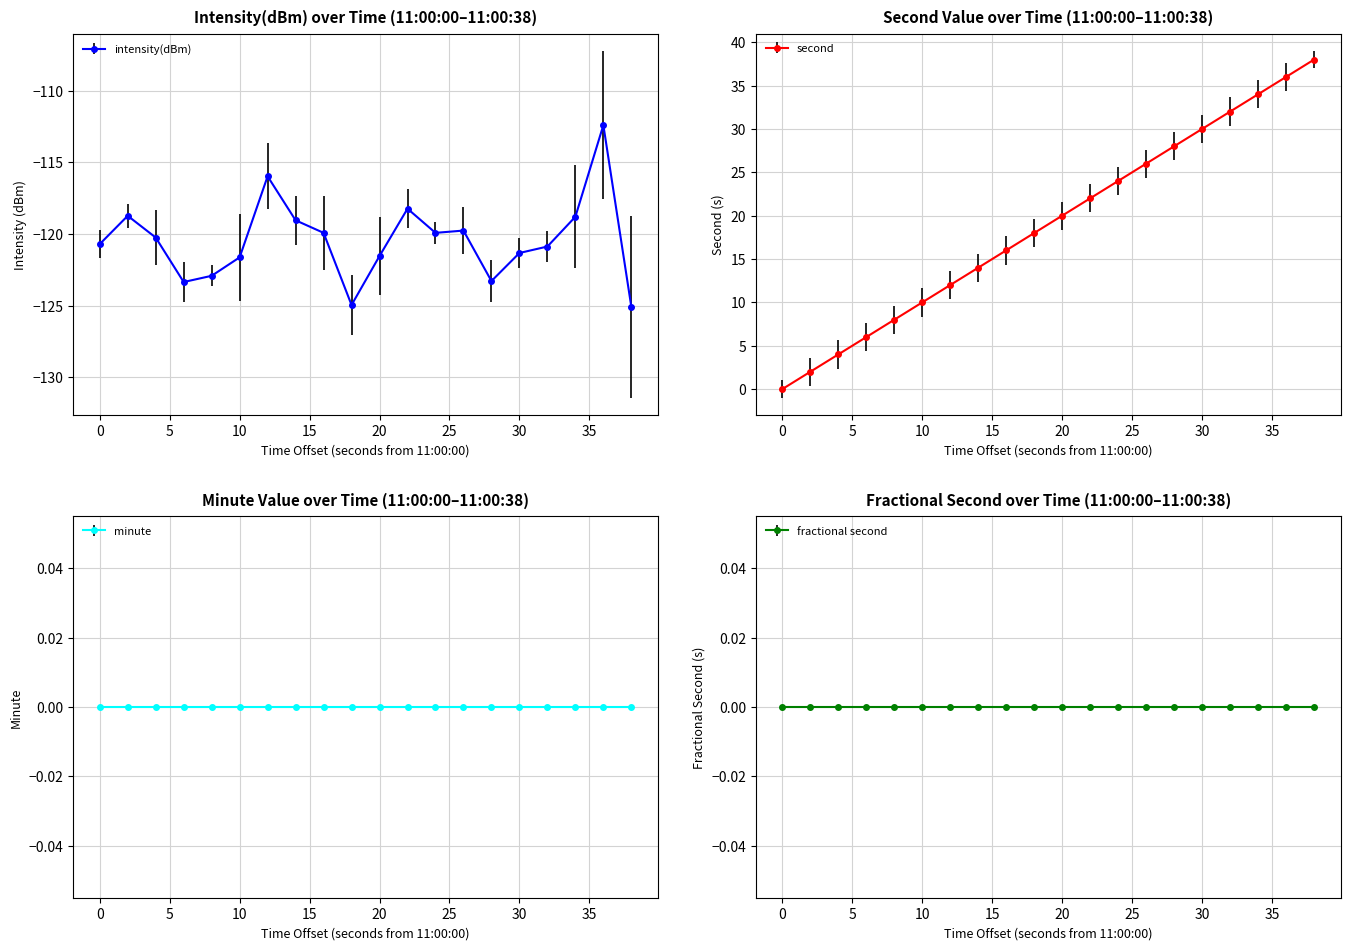

Rank the categories by value from lowest to highest.

38, 18, 6, 28, 8, 10, 20, 30, 32, 0, 4, 24, 16, 26, 14, 34, 2, 22, 12, 36